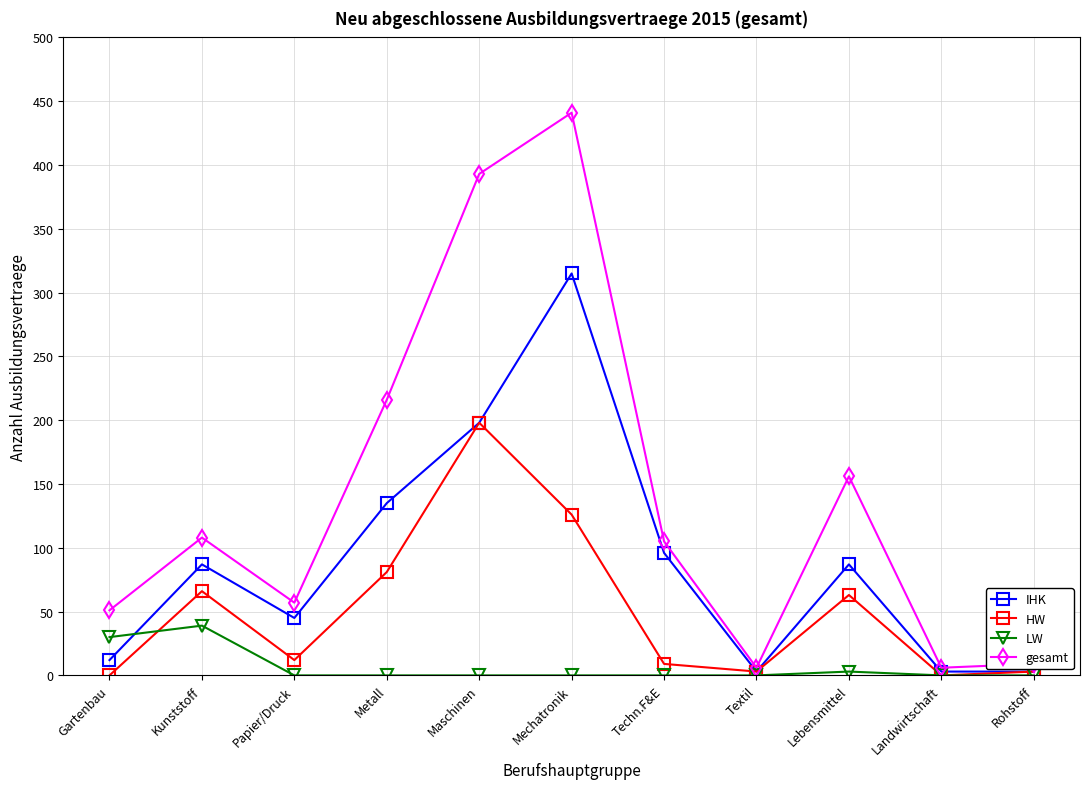

What is the spread (max minus min) of values at Landwirtschaft?

6